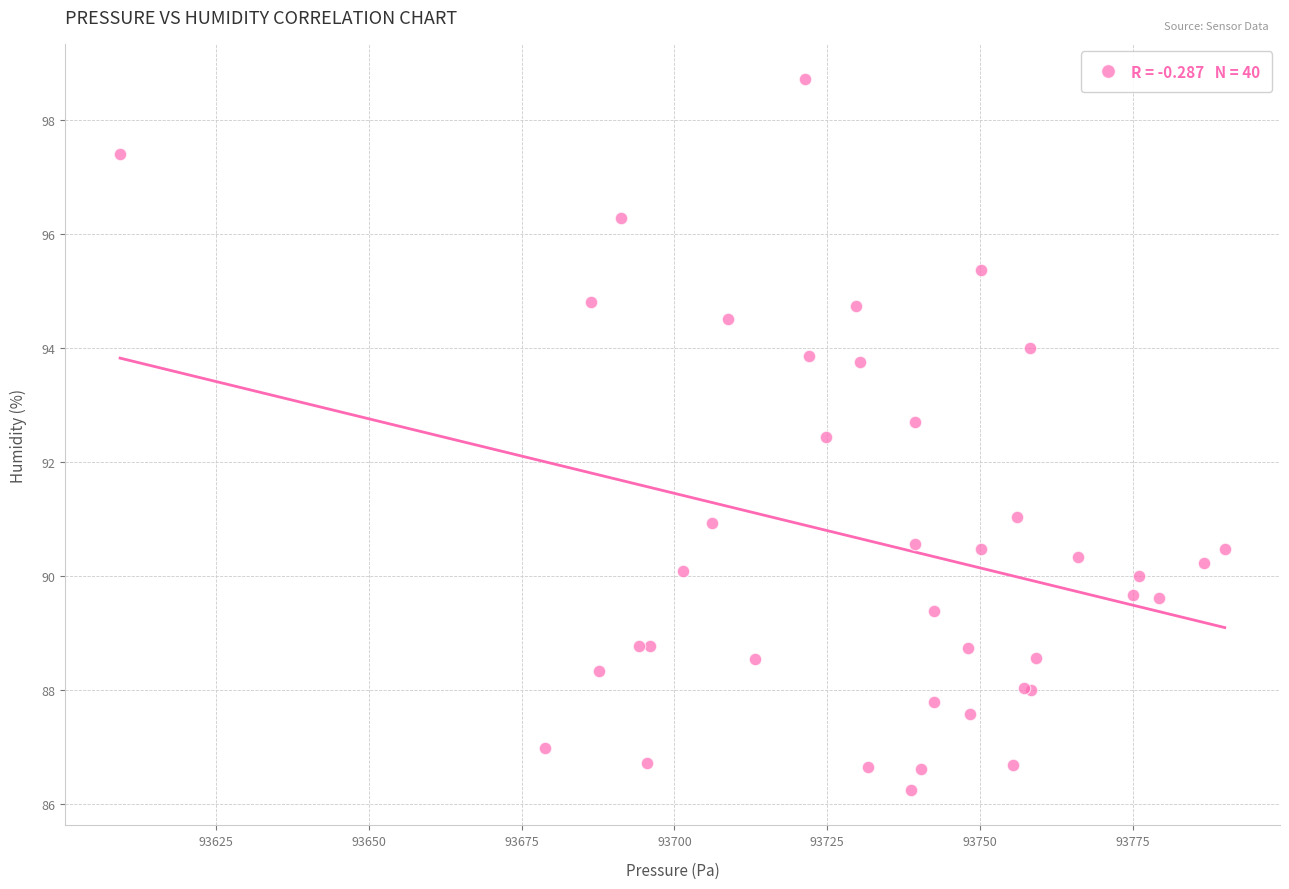

What Y value in the scatter plot is closest to 92?

92.4